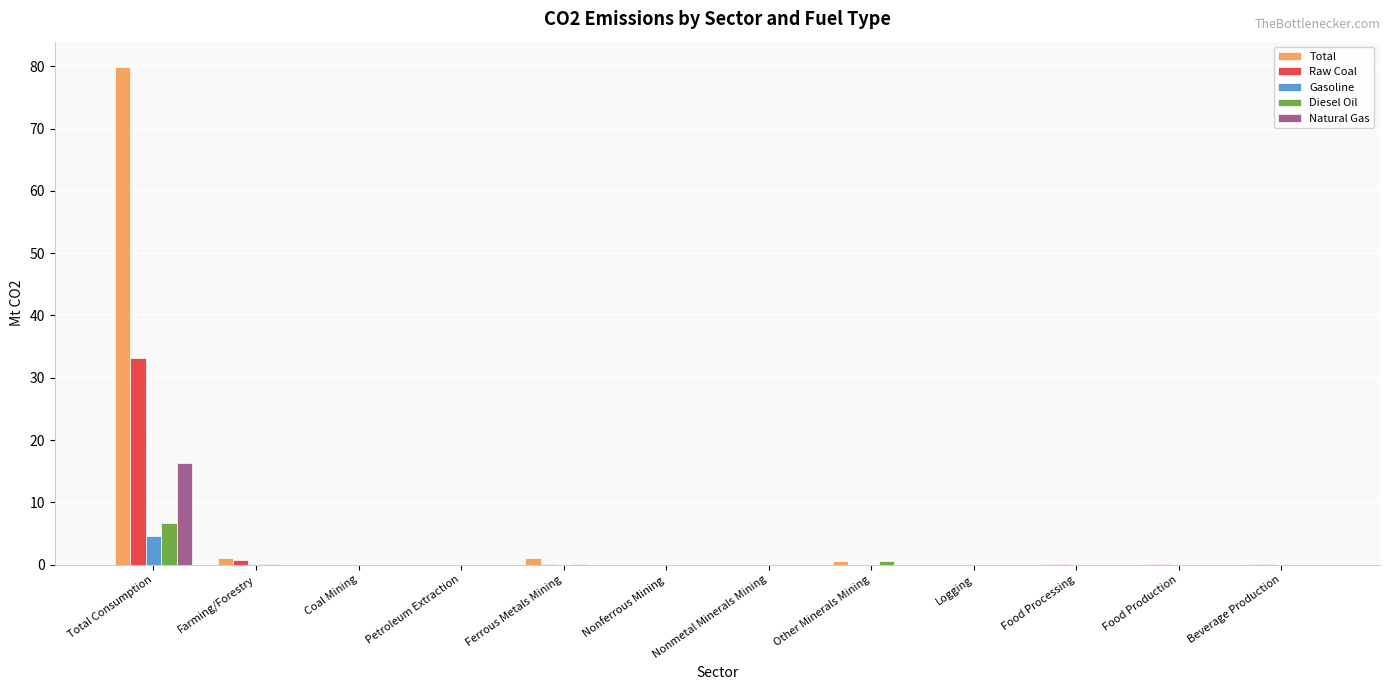

At which label does Gasoline reach its peak?

Total Consumption